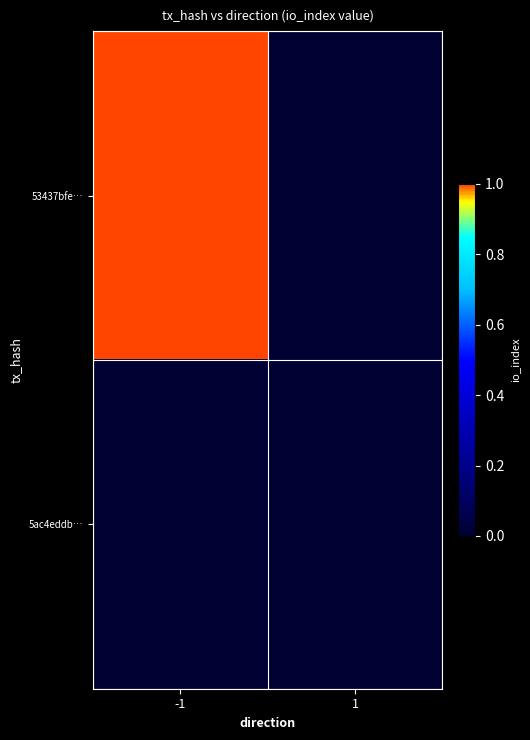

Reading right to left, list all the values displayed in this chart.

53437bfe…: 1=0	-1=1
5ac4eddb…: 1=0	-1=0